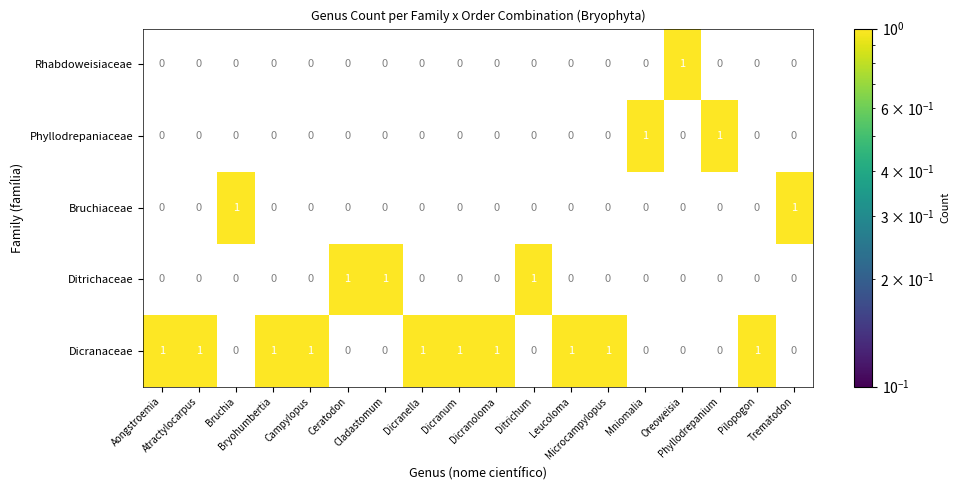

How many Phyllodrepaniaceae values are between 0 and 1?

18